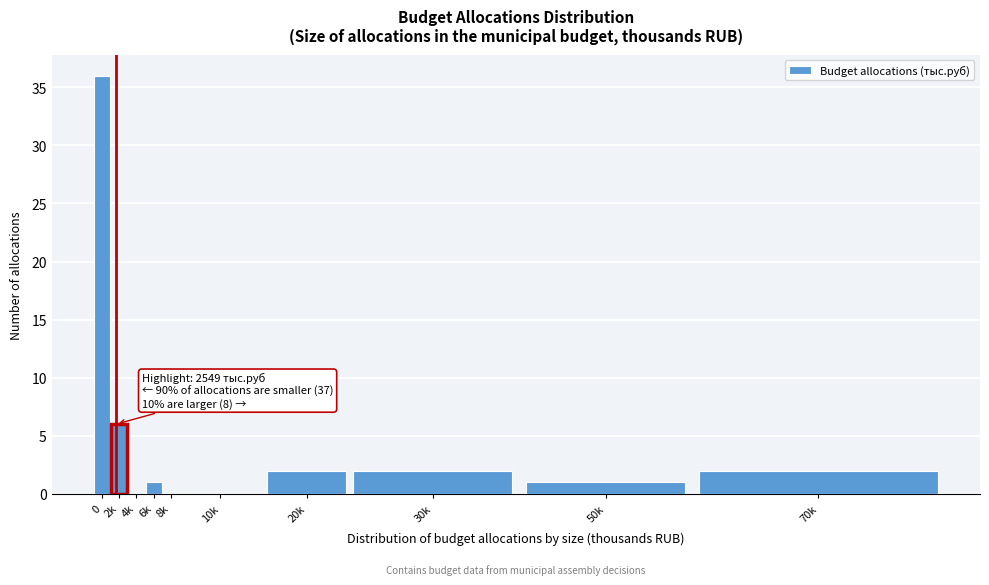

Reading left to right, extract all data points from this chart.

0=36	2k=6	4k=0	6k=1	8k=0	10k=0	20k=2	30k=2	50k=1	70k=2